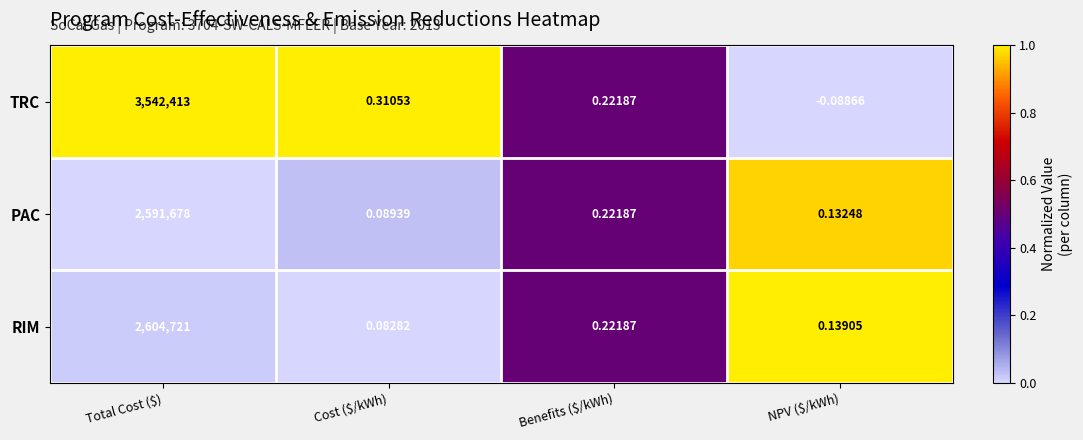

Which series has the largest range (max minus min)?

TRC